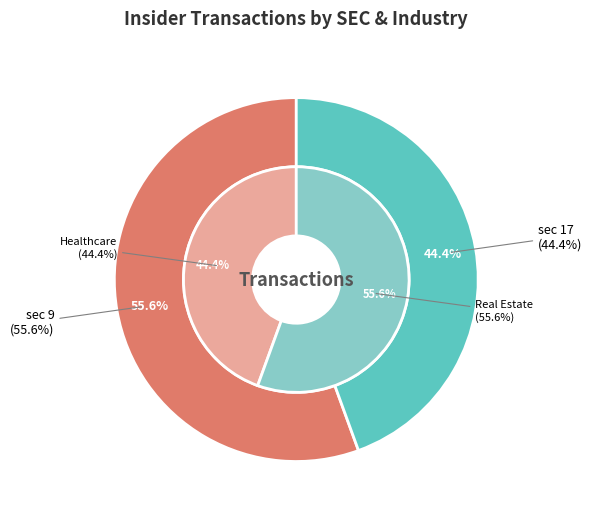

What percentage is the sec_9 slice, to the nearest percent?

56%